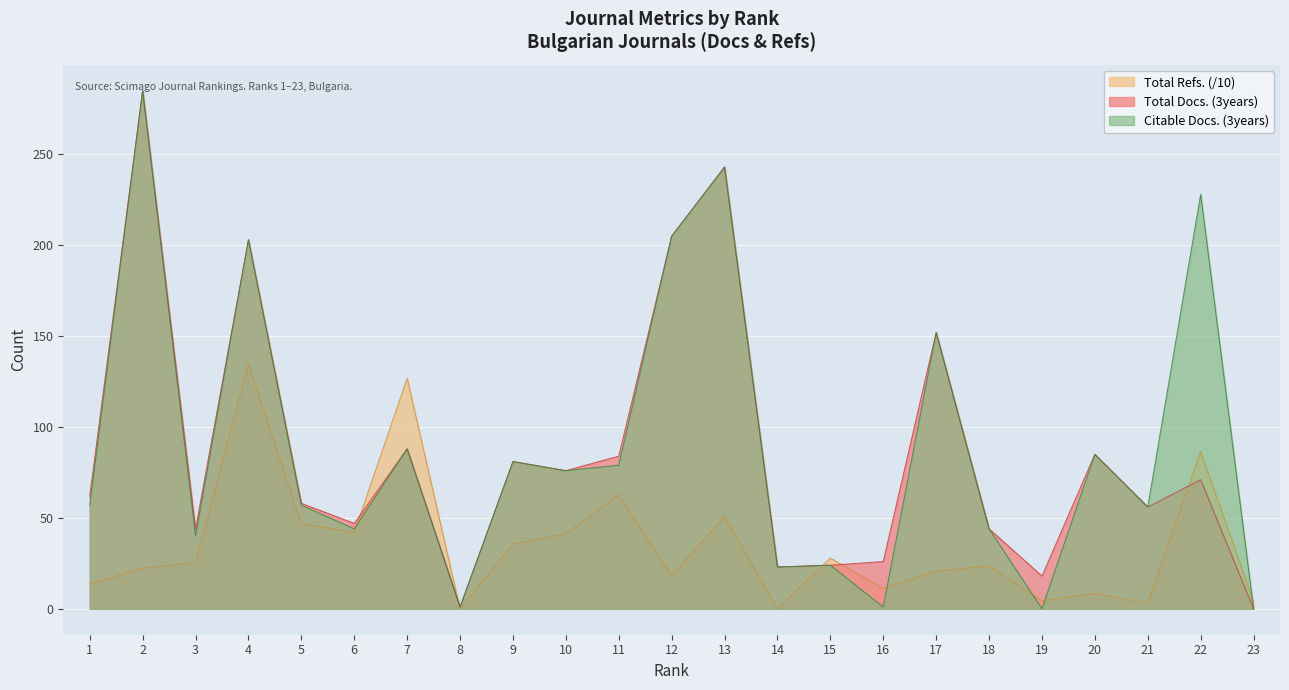

How many lines are shown in the chart?

3